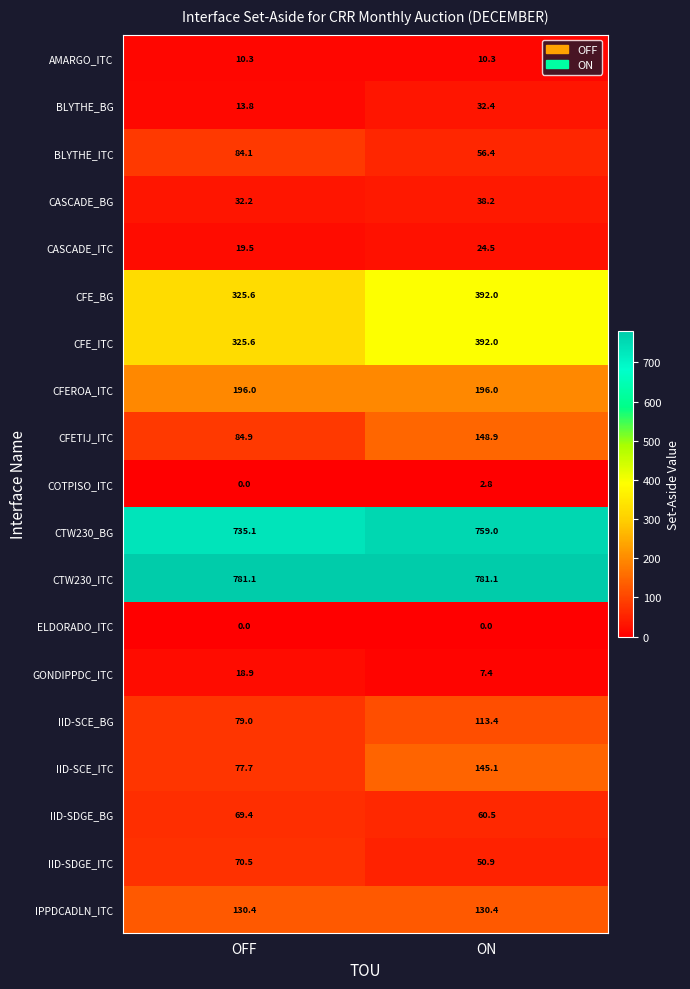

What is the total value across all series at OFF?

3054.1